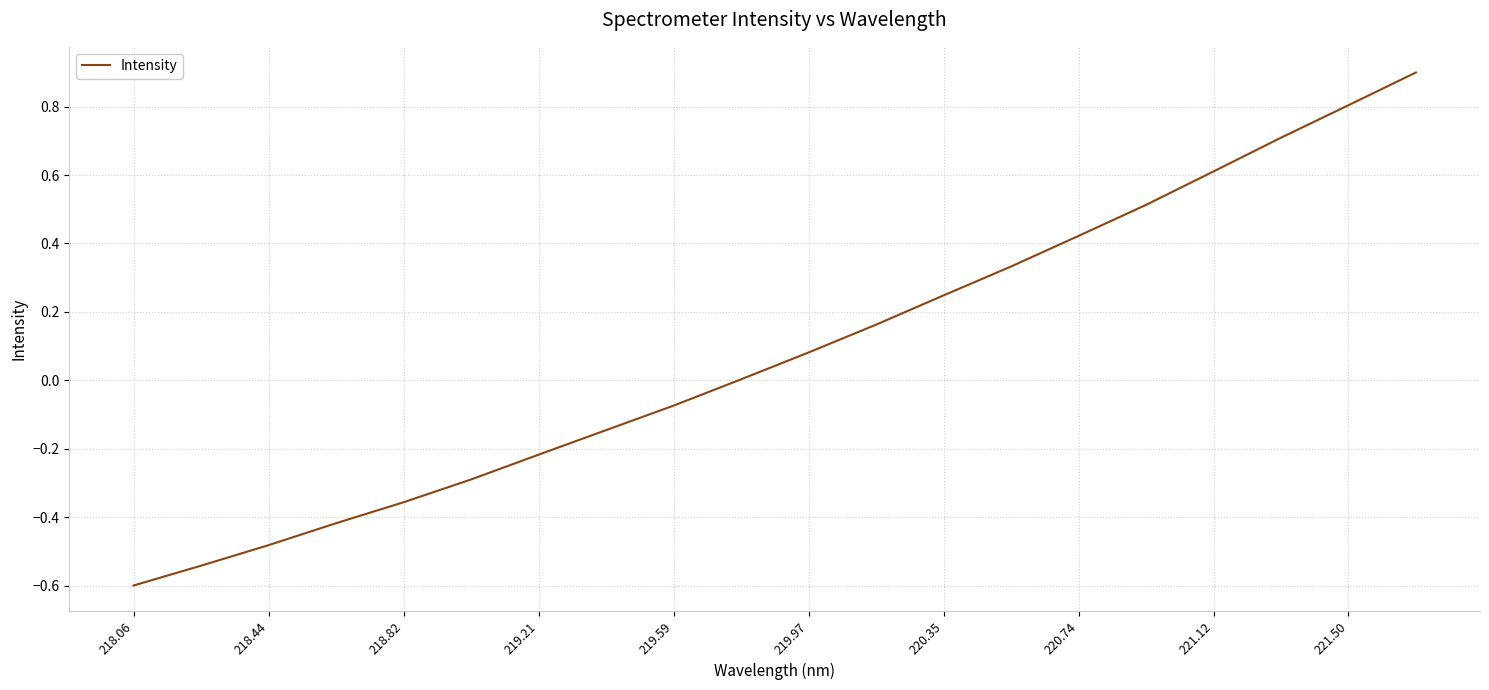

What is the greatest value displayed?

0.9